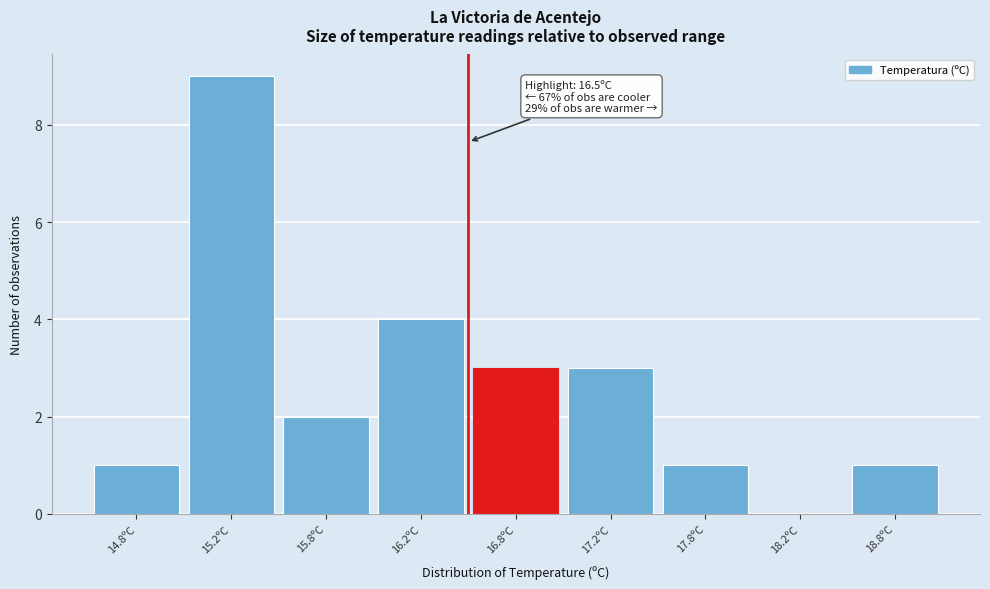

Reading left to right, extract all data points from this chart.

14.8ºC=1	15.2ºC=9	15.8ºC=2	16.2ºC=4	16.8ºC=3	17.2ºC=3	17.8ºC=1	18.2ºC=0	18.8ºC=1